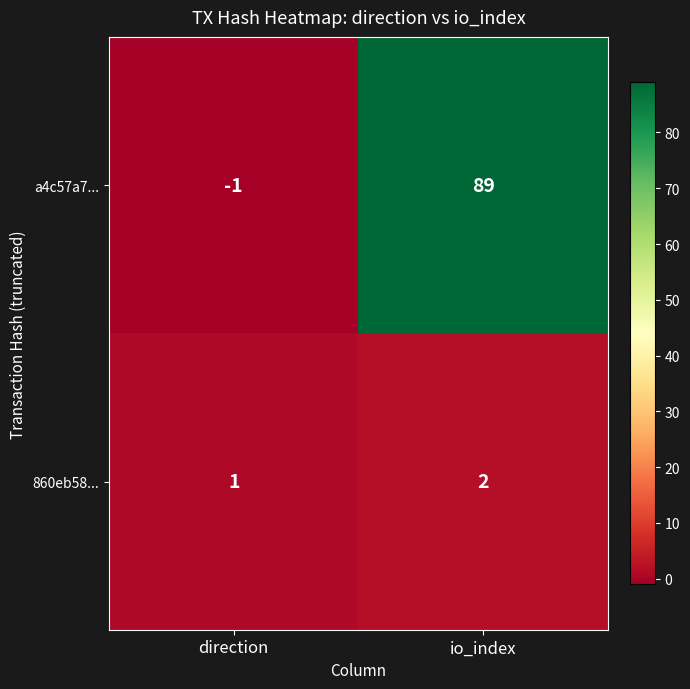

Where is a4c57a7... nearest to the value 44?

direction